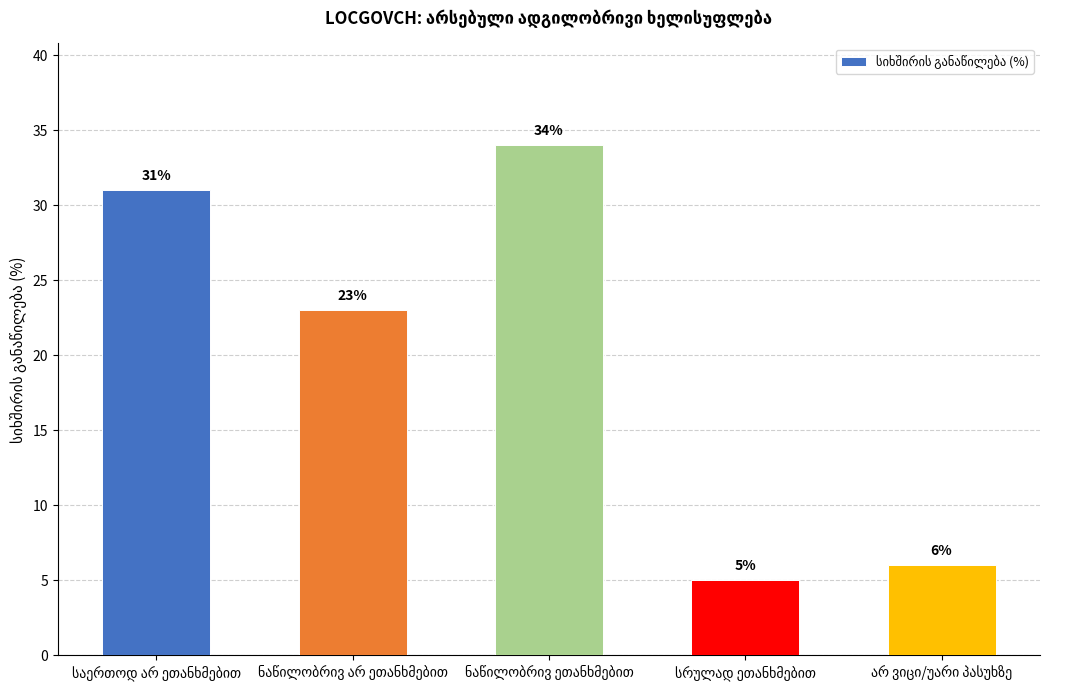

What is the value of the 4th bar from the left?

5